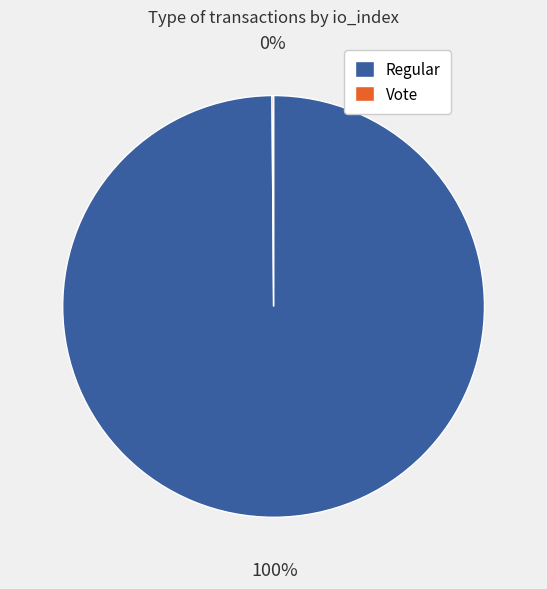

What is the largest slice in the pie chart?

Regular